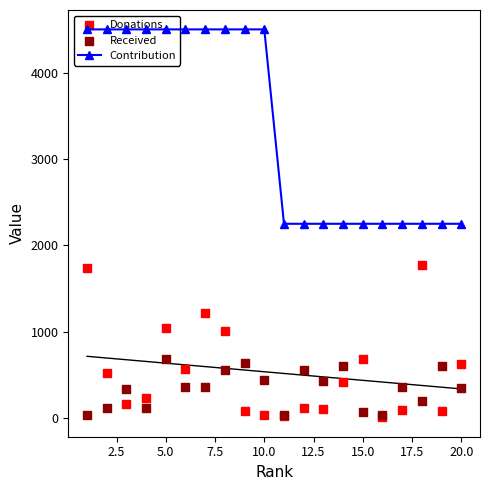

Which series has the largest total across all categories?

Contribution